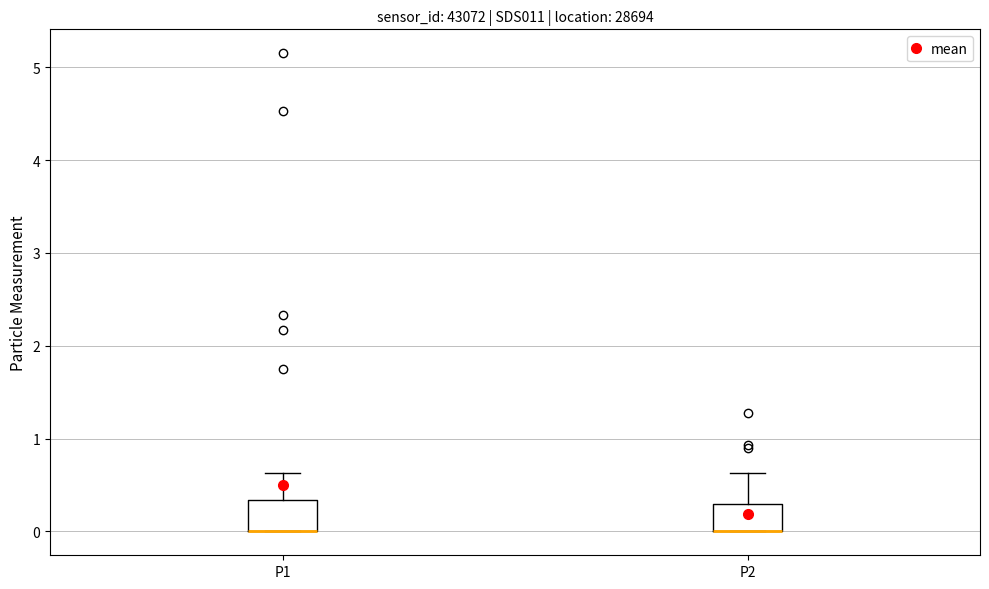

Where is the upper edge of the box for P1 on the y-axis? The values are not printed on the chart, so give them approximately, as read against the axis.

0.3